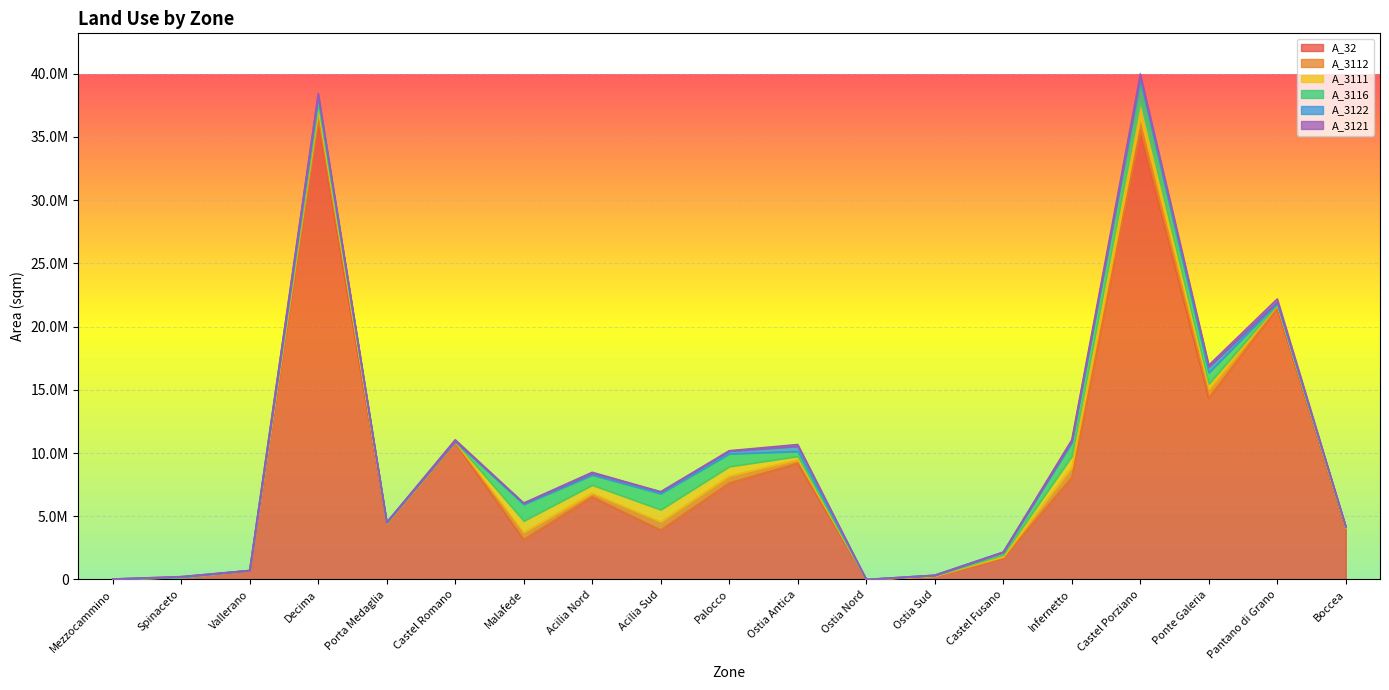

List the series in order of their peak value, highest first.

A_32, A_3116, A_3111, A_3112, A_3122, A_3121